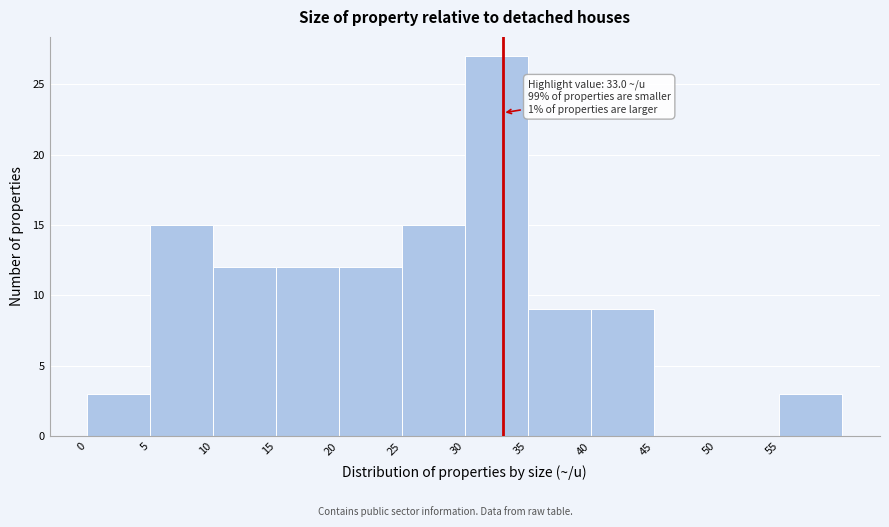

Over which range of the x-axis is the bar tallest?

30 to 35